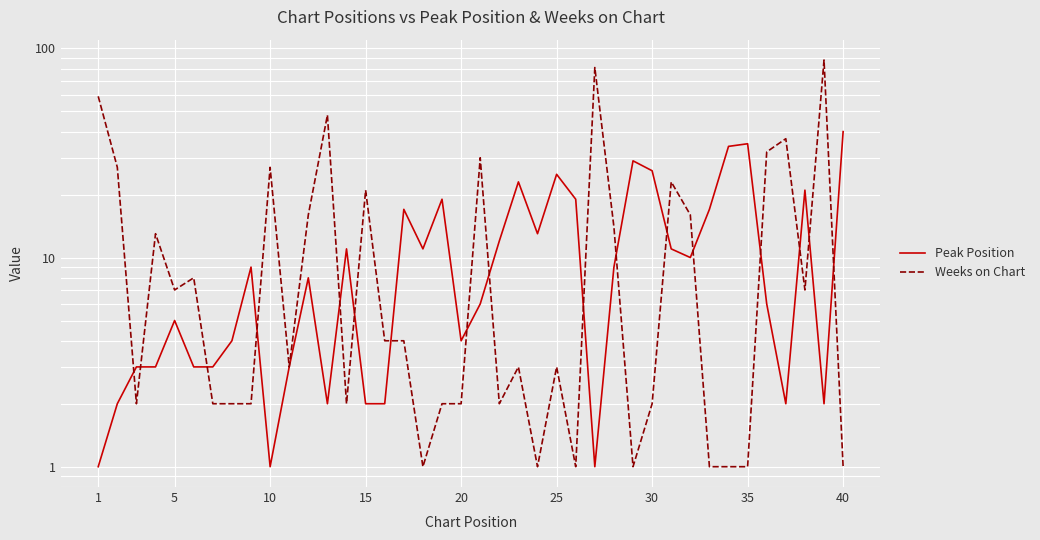

Reading right to left, transcribe all the data shown in this chart.

Peak Position: 40	2	21	2	6	35	34	17	10	11	26	29	9	1	19	25	13	23	12	6	4	19	11	17	2	2	11	2	8	3	1	9	4	3	3	5	3	3	2	1
Weeks on Chart: 1	88	7	37	32	1	1	1	16	23	2	1	14	81	1	3	1	3	2	30	2	2	1	4	4	21	2	48	16	3	27	2	2	2	8	7	13	2	27	59